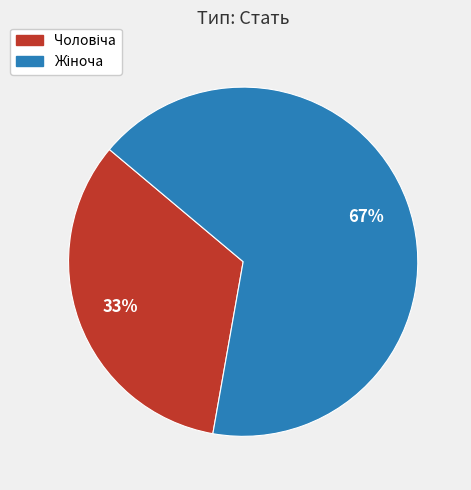

To the nearest percent, what is the average slice percentage?

50%